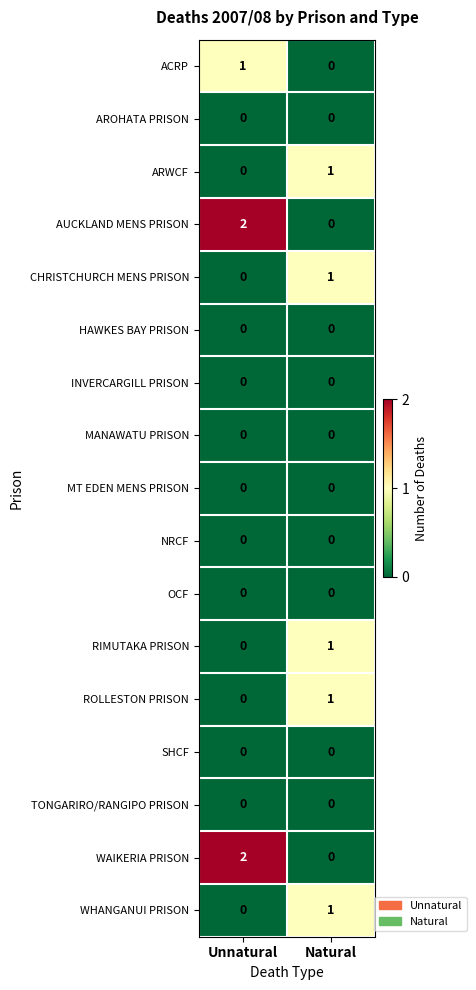

True or false: NRCF has a value of 0 at Unnatural.

True